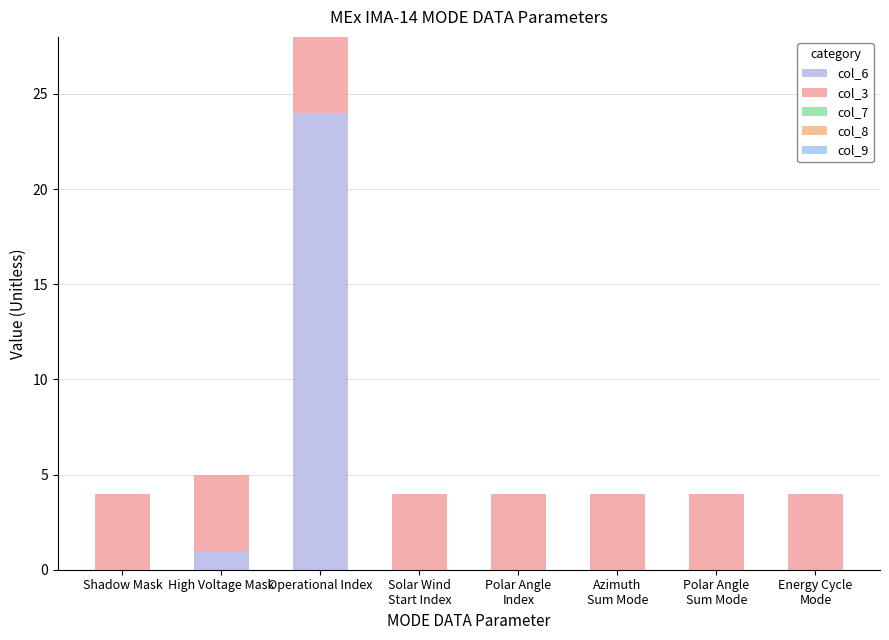

Count the number of categories in the chart.

8